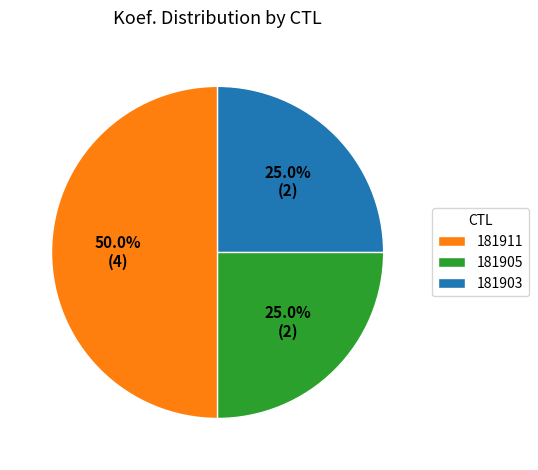

Does 181905 account for over 50% of the chart?

No